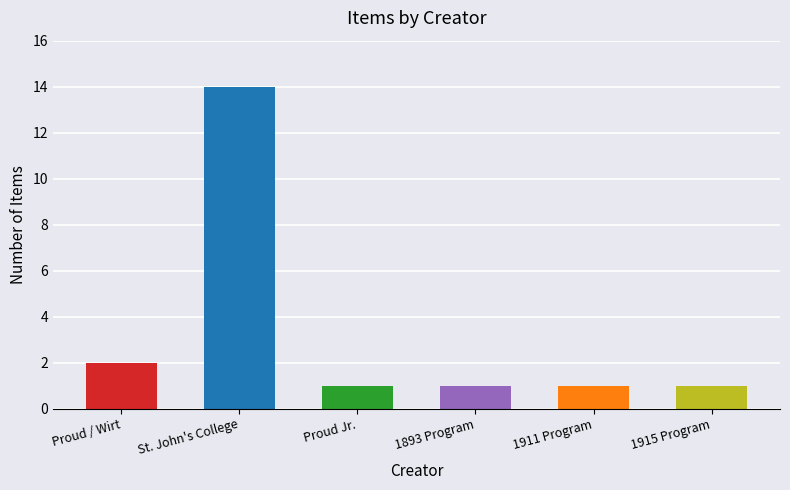

What is the maximum value shown in the chart?

14